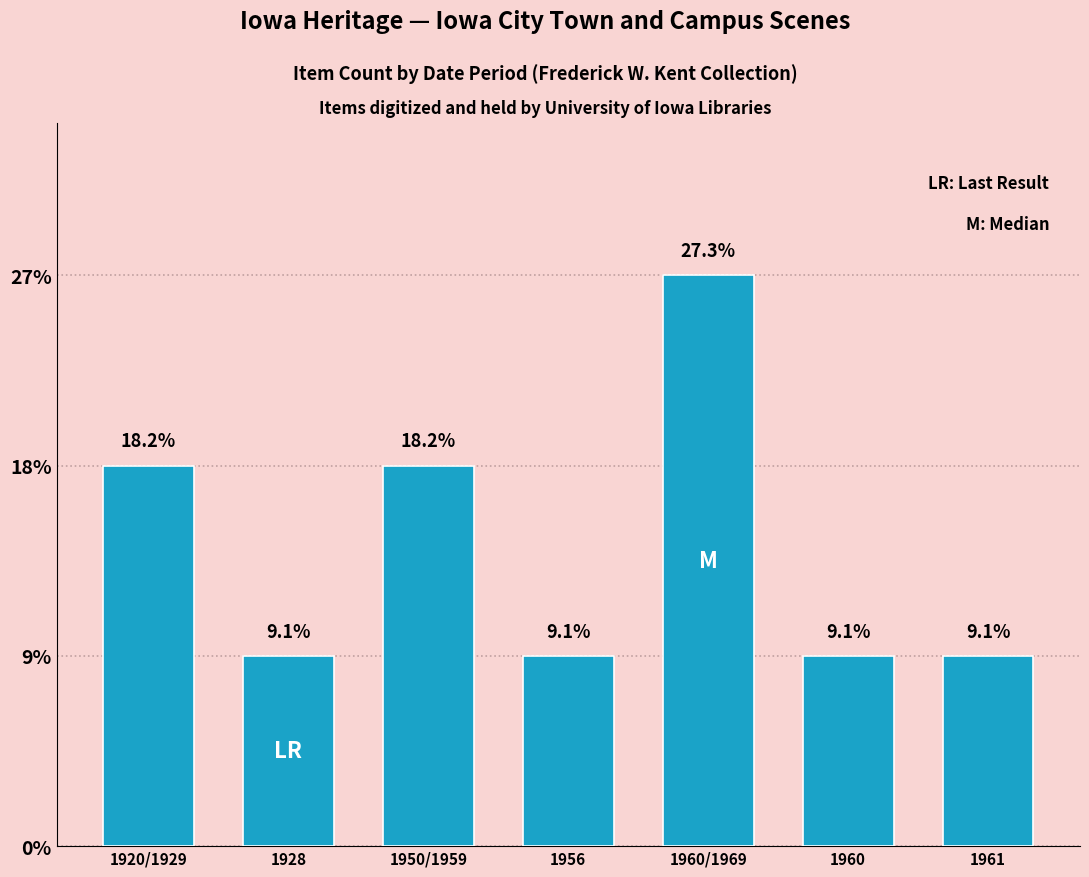

Rank the categories by value from highest to lowest.

1960/1969, 1920/1929, 1950/1959, 1928, 1956, 1960, 1961